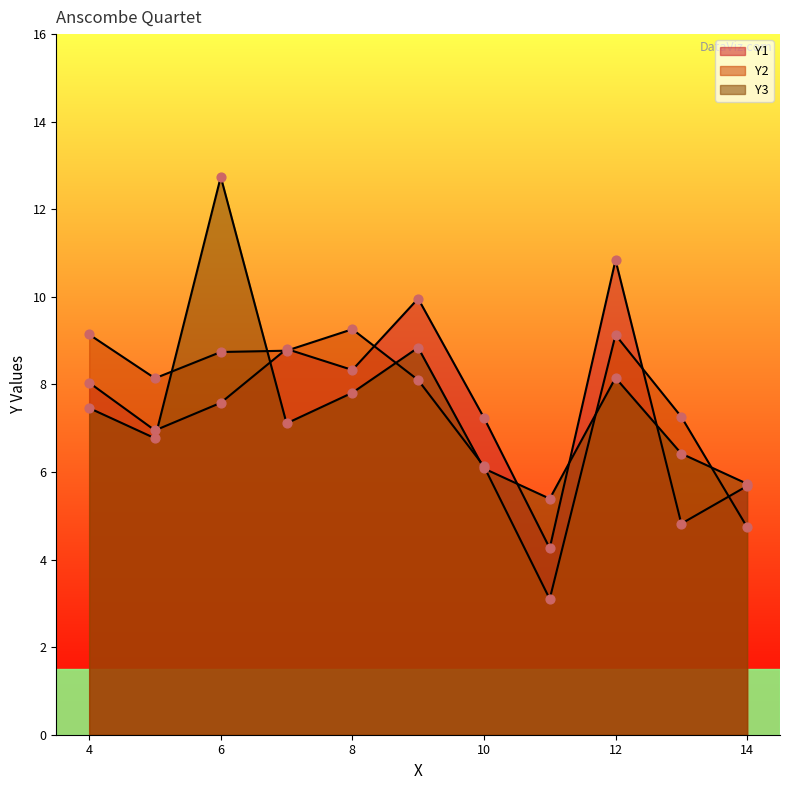

What are all the series names shown in the legend?

Y1, Y2, Y3